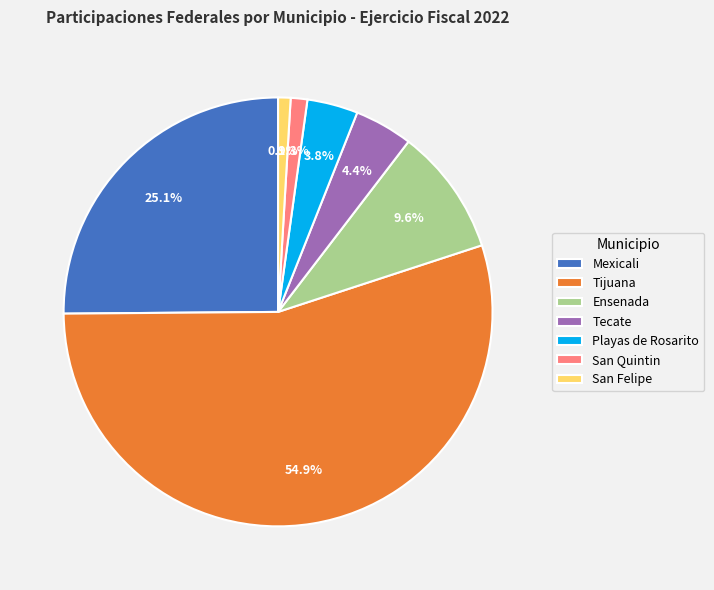

Combined, what portion of the pie is San Quintin and San Felipe?

2.2%